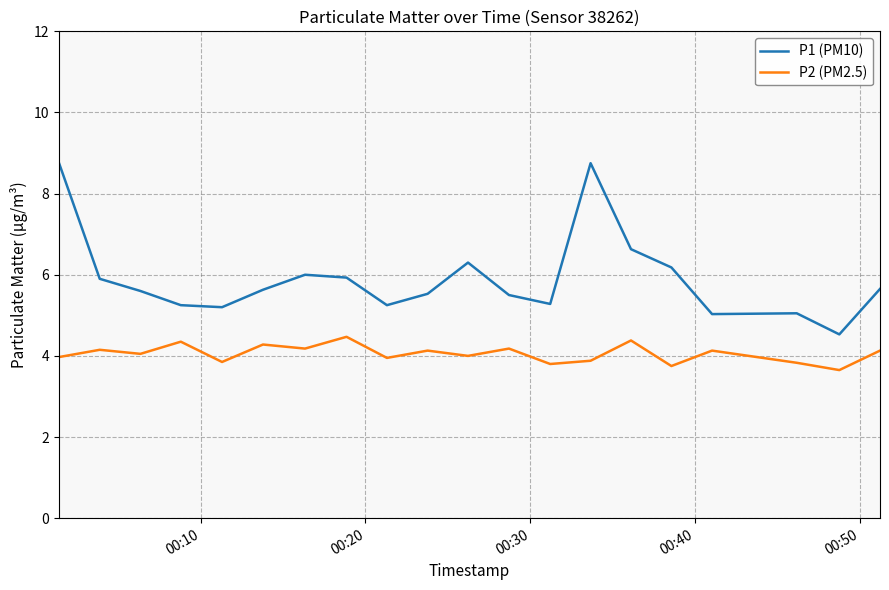

Which series has the largest total across all categories?

P1 (PM10)